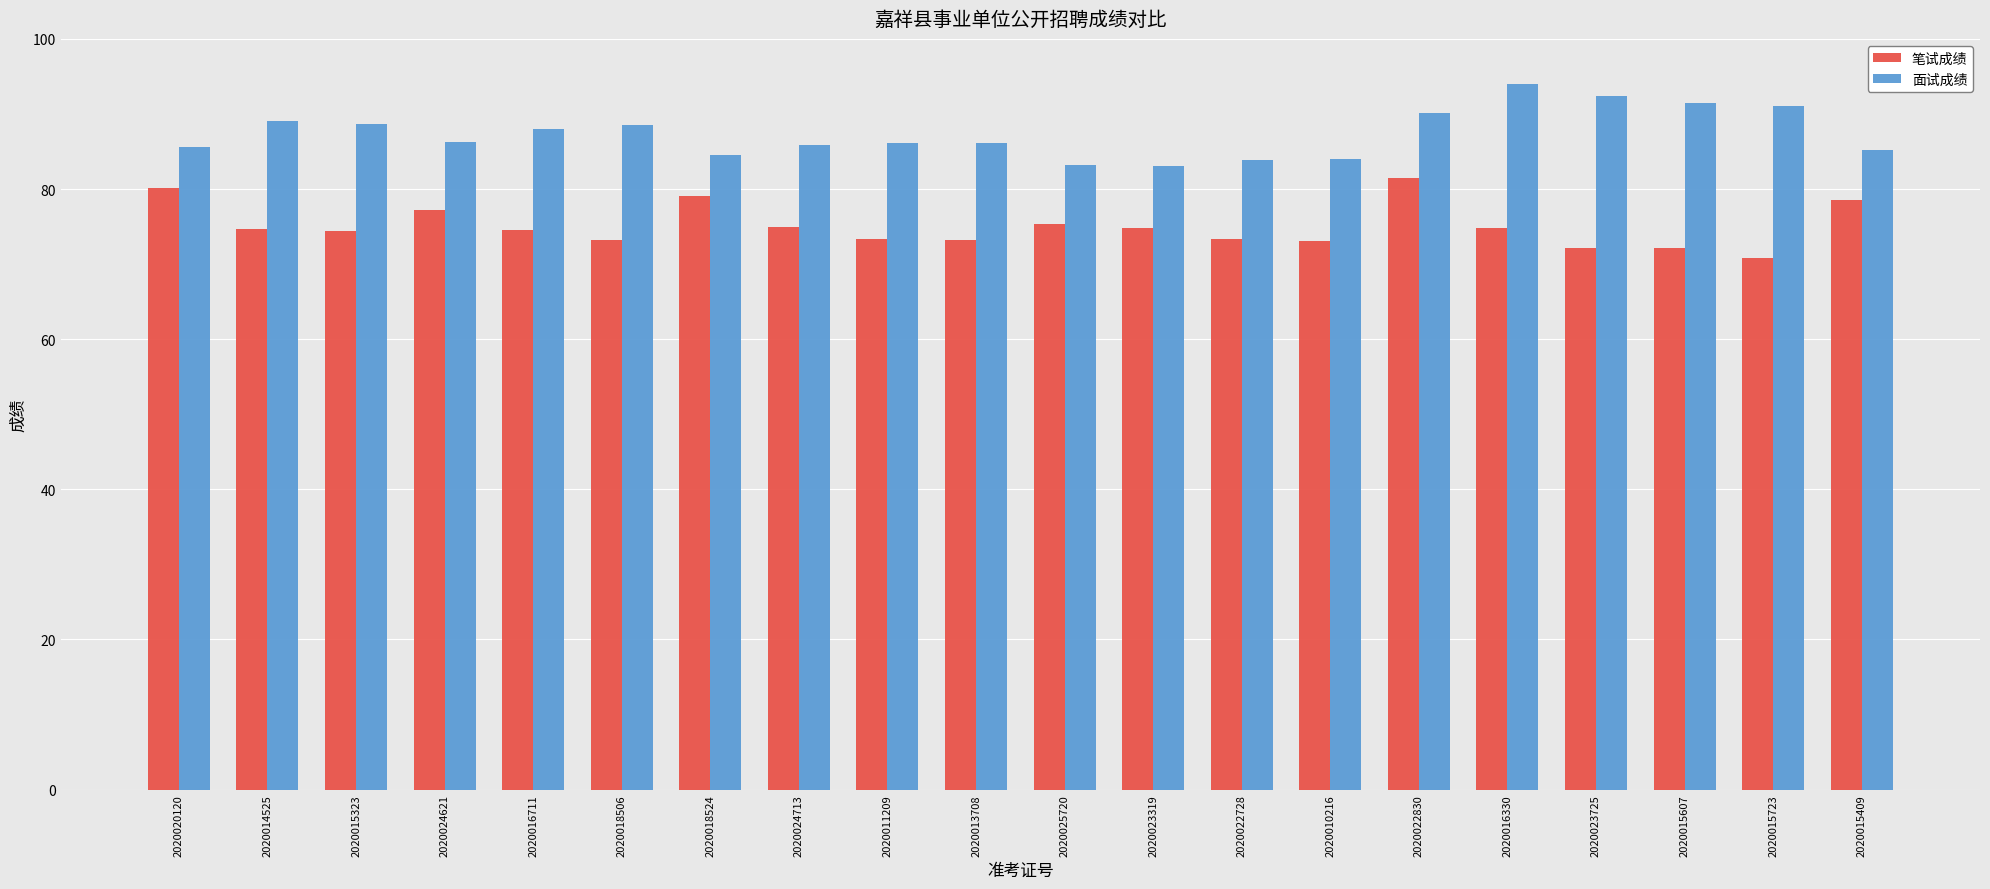

What is the label of the 11th bar from the right?

2020013708